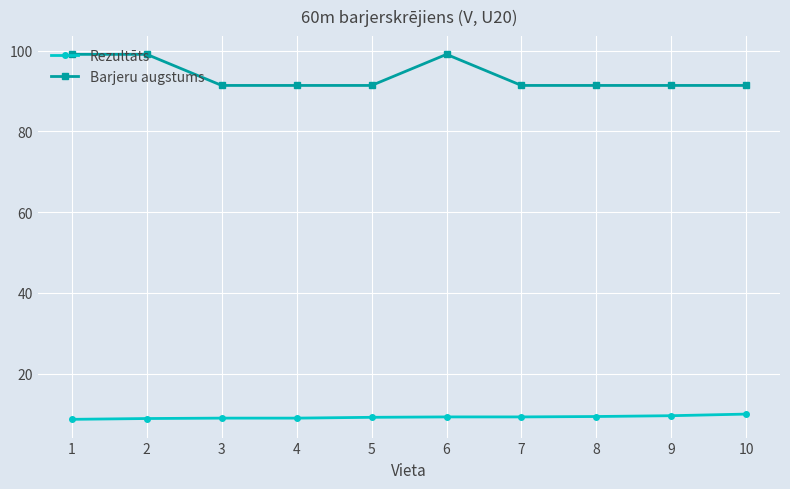

What is the approximate value of Rezultāts at 4?

9.0